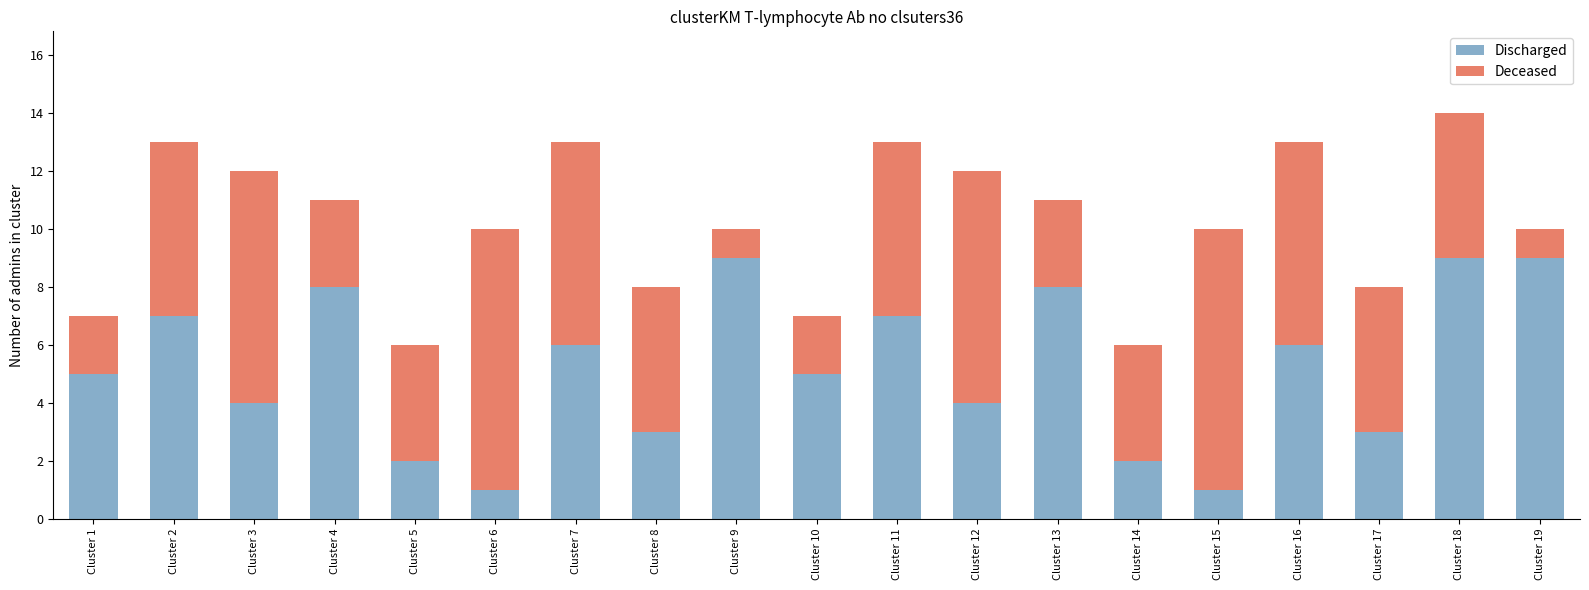

Is it true that Discharged equals 0 at Cluster 5?

False